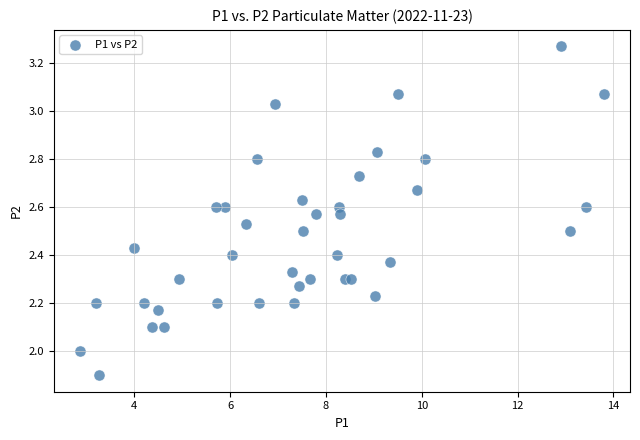

What is the range of Y values (max minus min)?

1.4